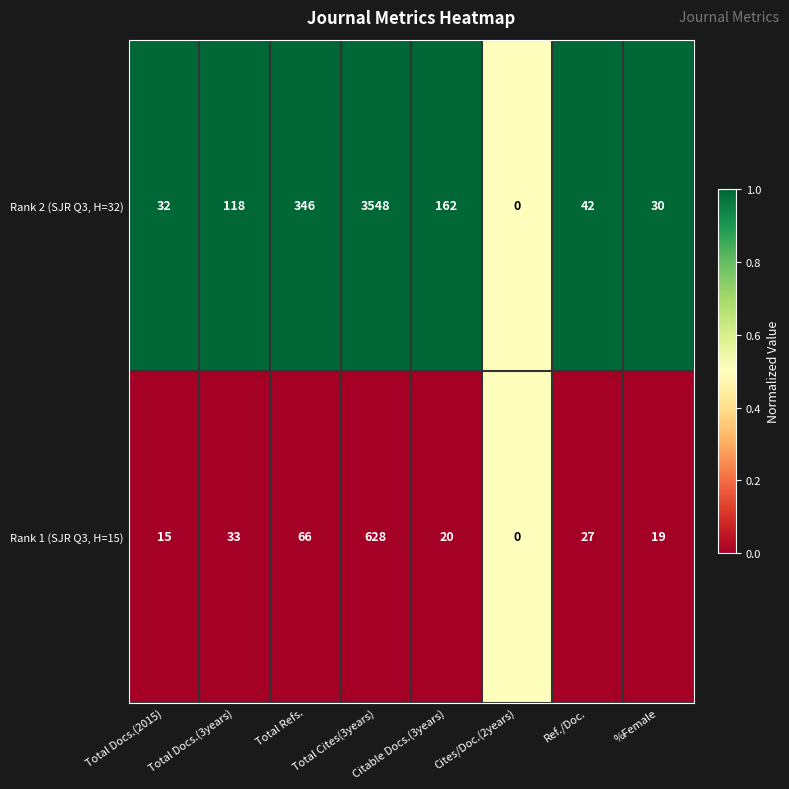

What is the average value of the Rank 2 (SJR Q3, H=32) series?

535